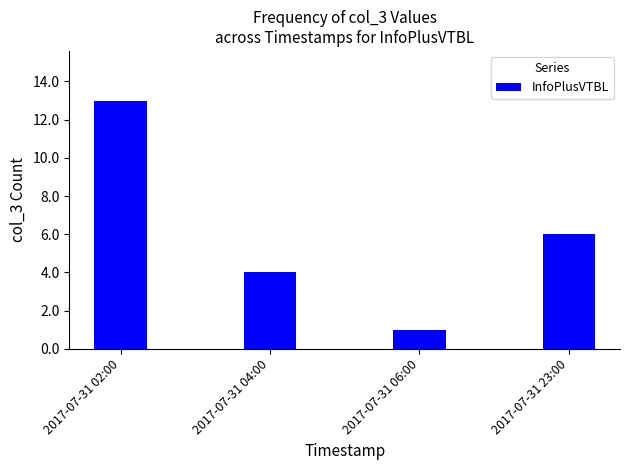

What is the label of the 1st bar from the right?

2017-07-31 23:00